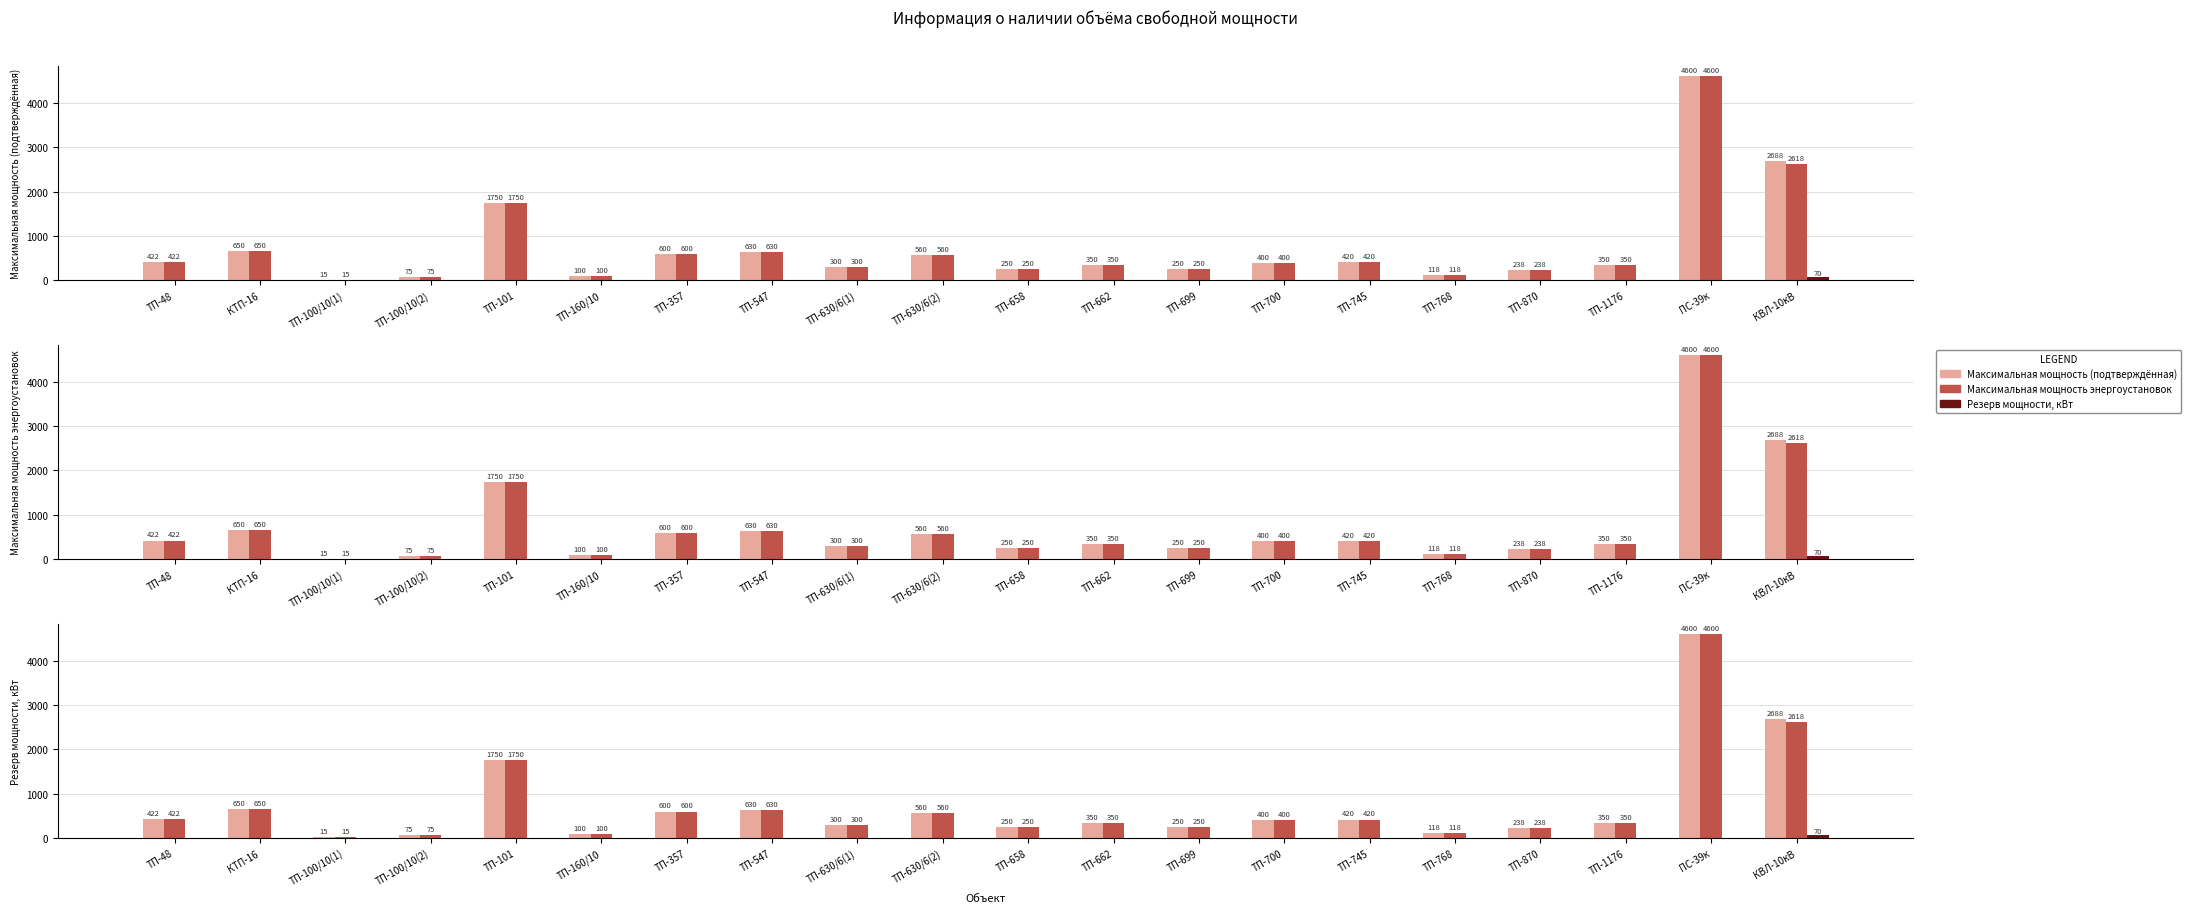

Where does the Максимальная мощность (подтверждённая) series first go above 400?

ТП-48